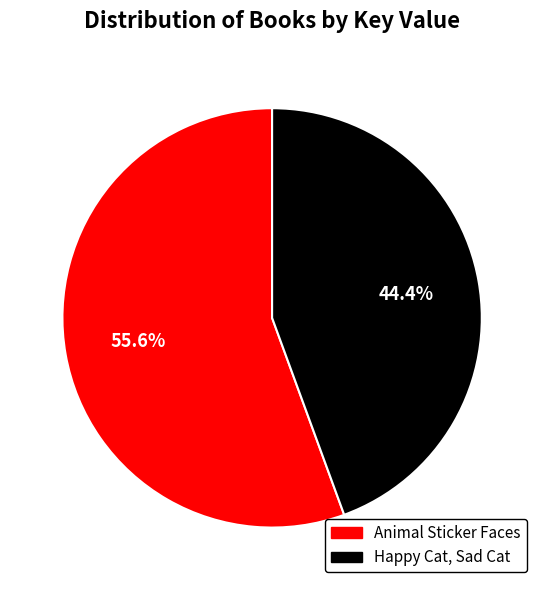

Approximately how many times larger is the value at Animal Sticker Faces compared to Happy Cat, Sad Cat?

1.3